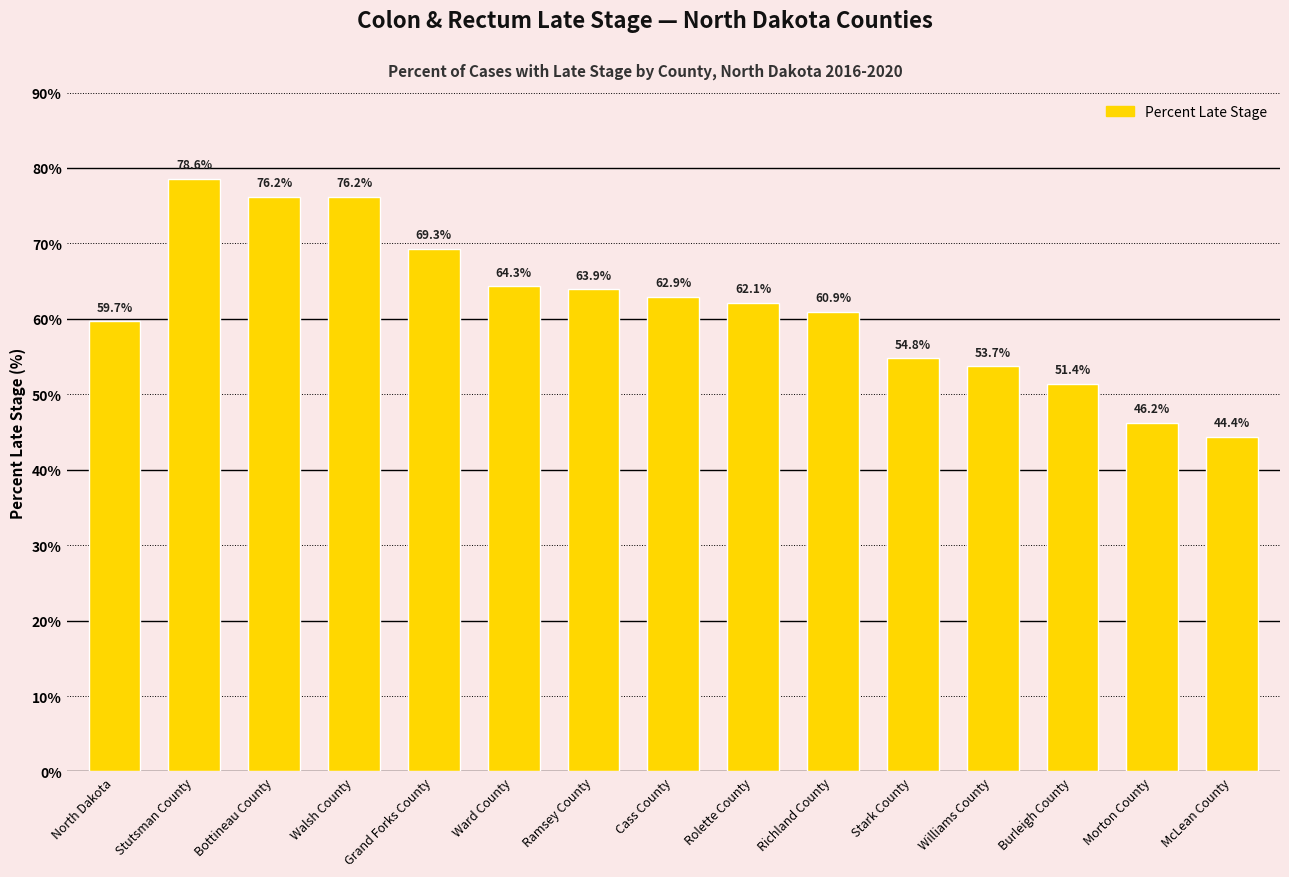

The chart shows a value of 34.6 at North Dakota. True or false?

False